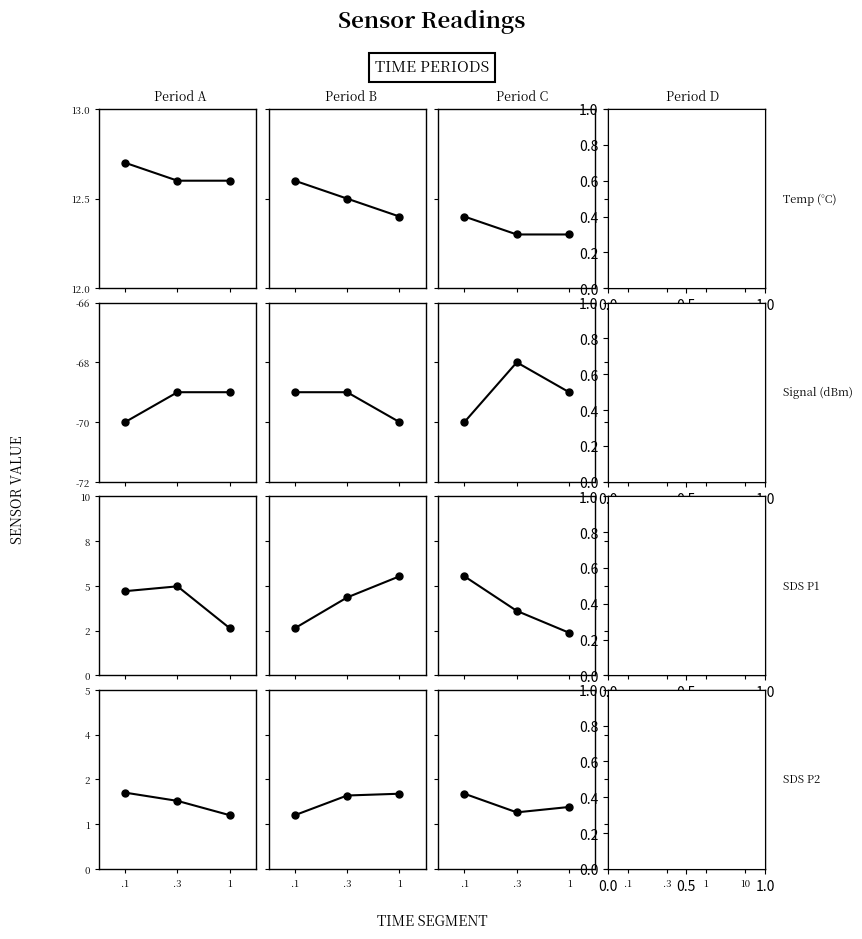

How many interior local peaks does the SDS_P1 series have?

1